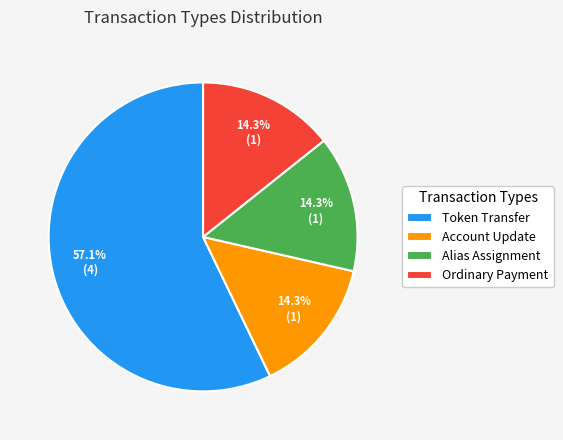

Which slice is the largest?

Token Transfer